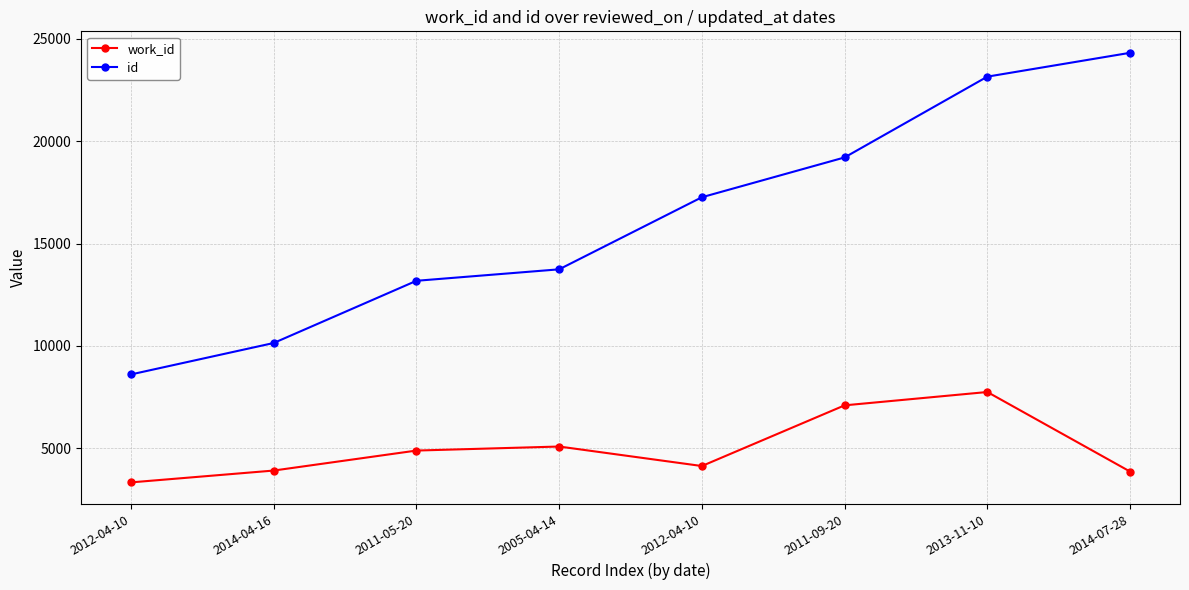

At 2014-04-16, list the series in order from largest to smallest.

id, work_id